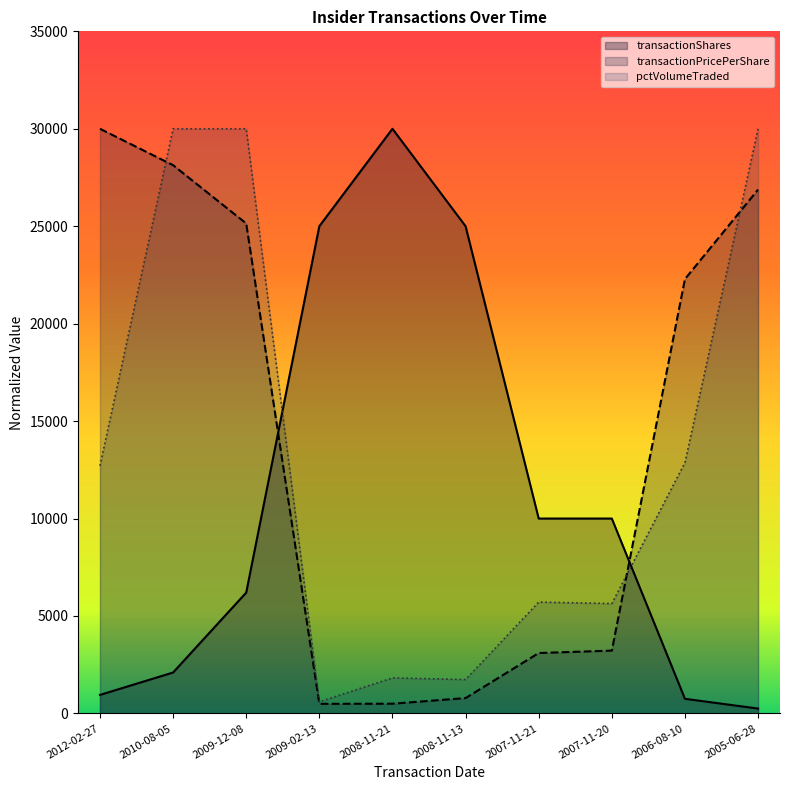

How many times do transactionPricePerShare and transactionShares cross each other?

2